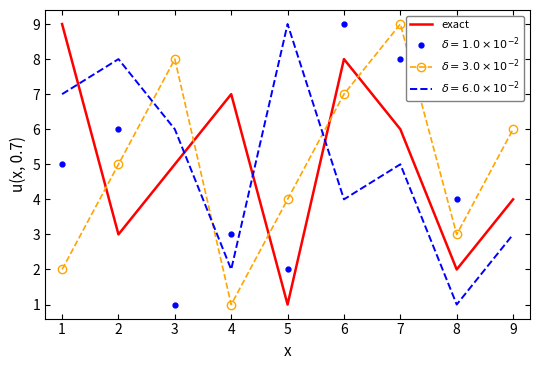

What is the maximum value shown in the chart?

9